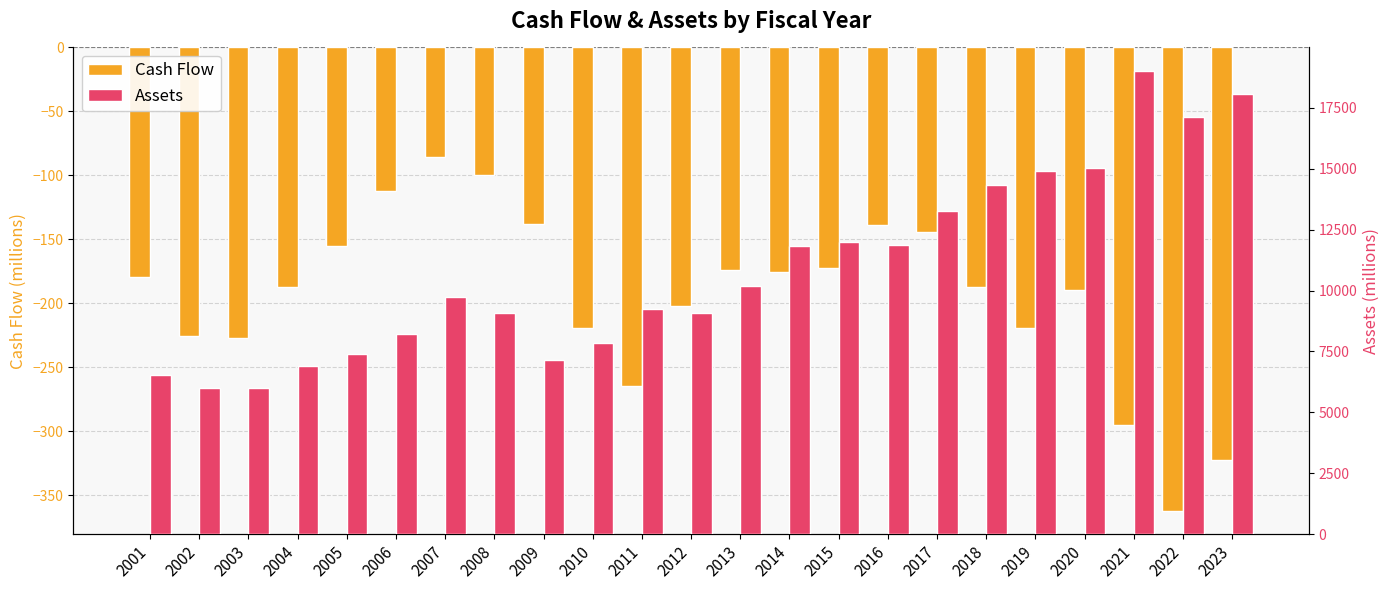

Are the bars horizontal?

No